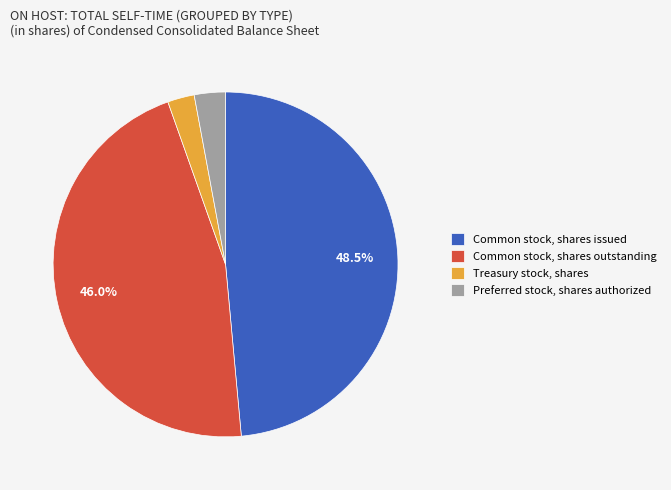

What is the ratio of the value at Preferred stock, shares authorized to the value at Common stock, shares outstanding?

0.1